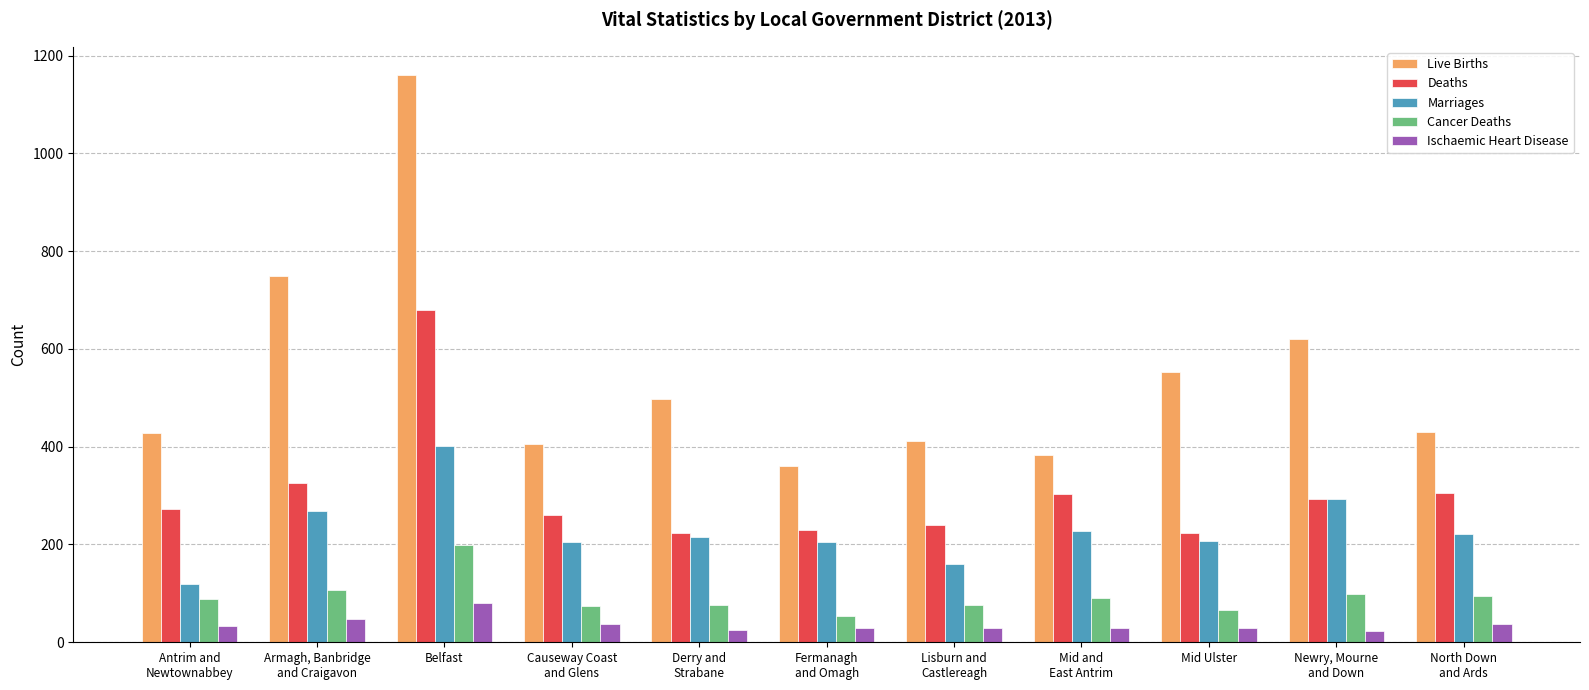

Which series changed the most between Belfast and Lisburn and
Castlereagh?

Live Births